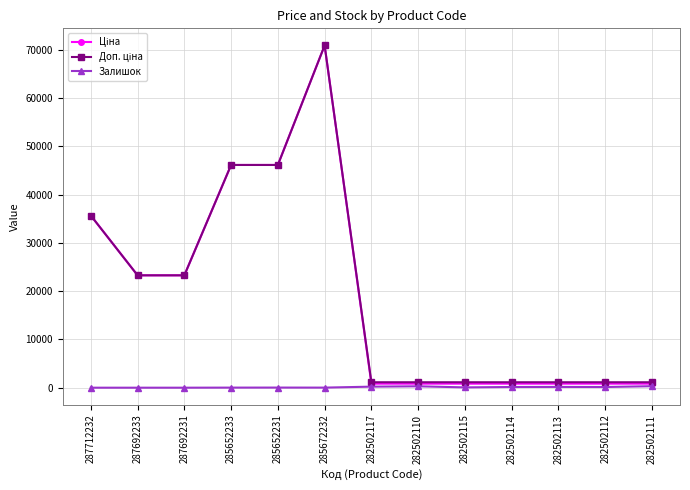

True or false: Залишок has a value of 0.0 at 287692233.

True